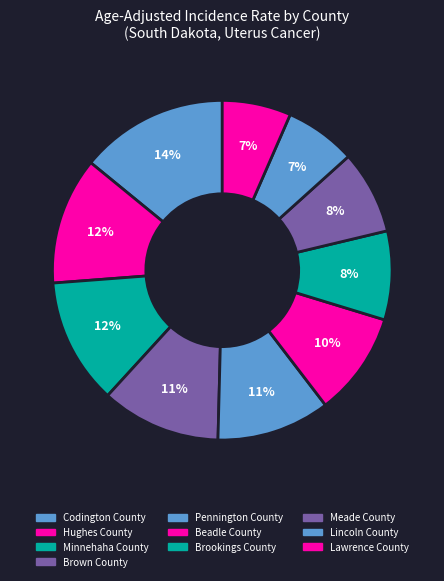

Which slice is the largest?

Codington County